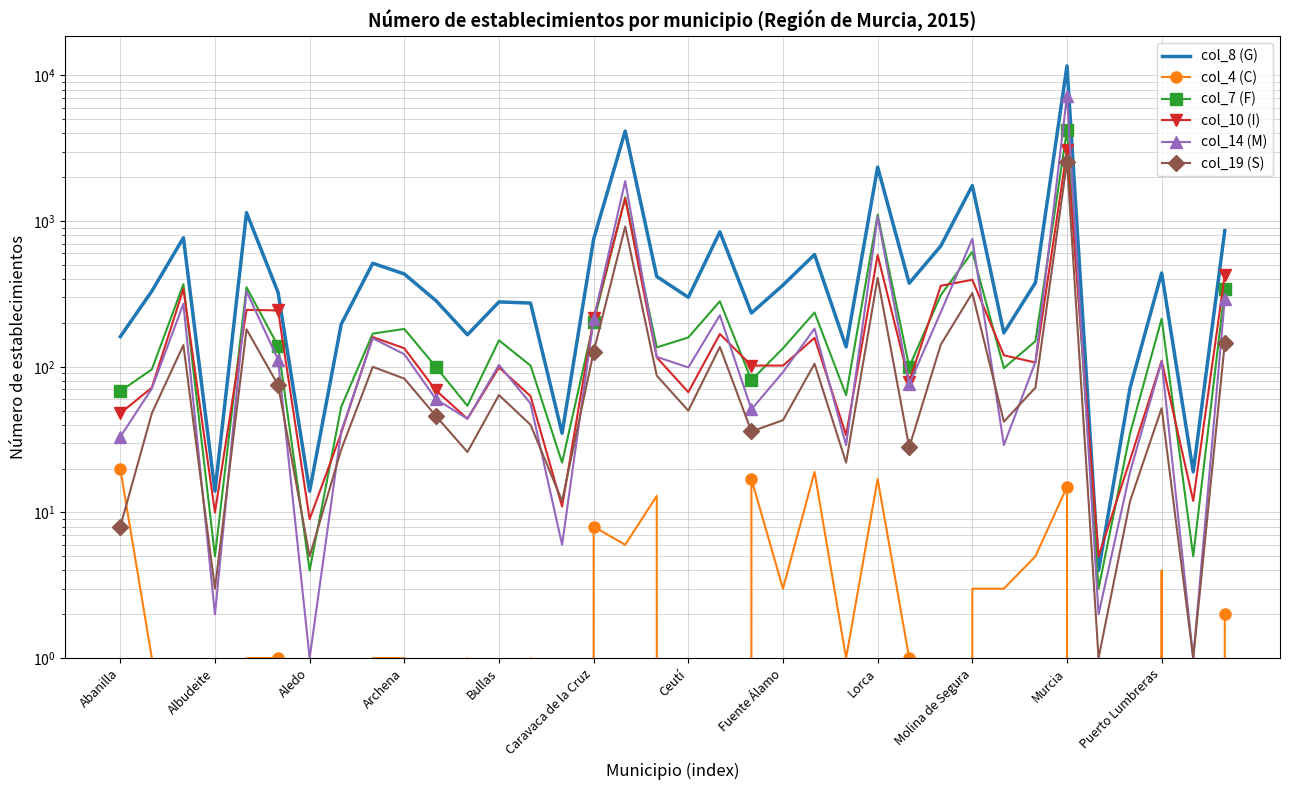

What is the sum of the col_7 (F) values at 20 and 13?

183